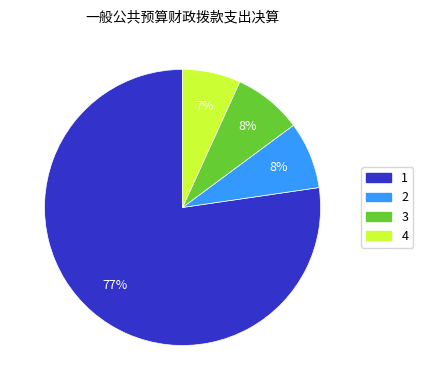

Which category has the smallest portion of the pie?

4